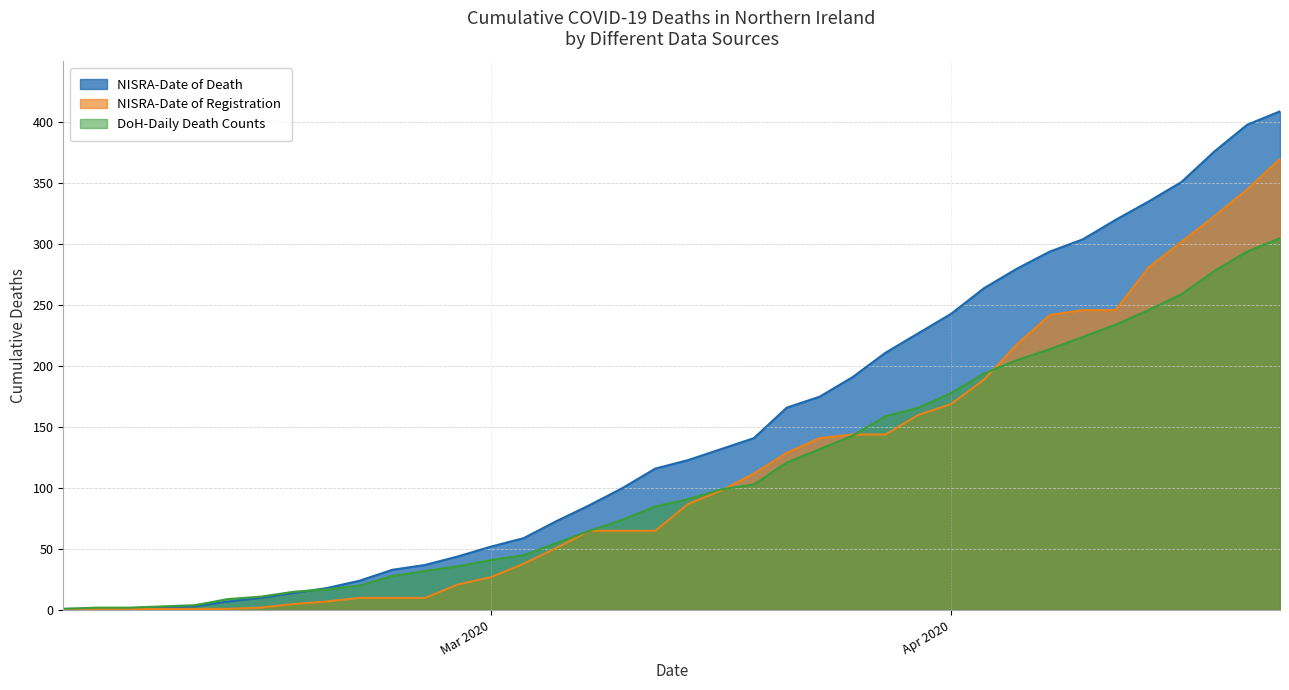

Rank the series at 2020-04-03 from lowest to highest value.

NISRA-Date of Registration, DoH-Daily Death Counts, NISRA-Date of Death